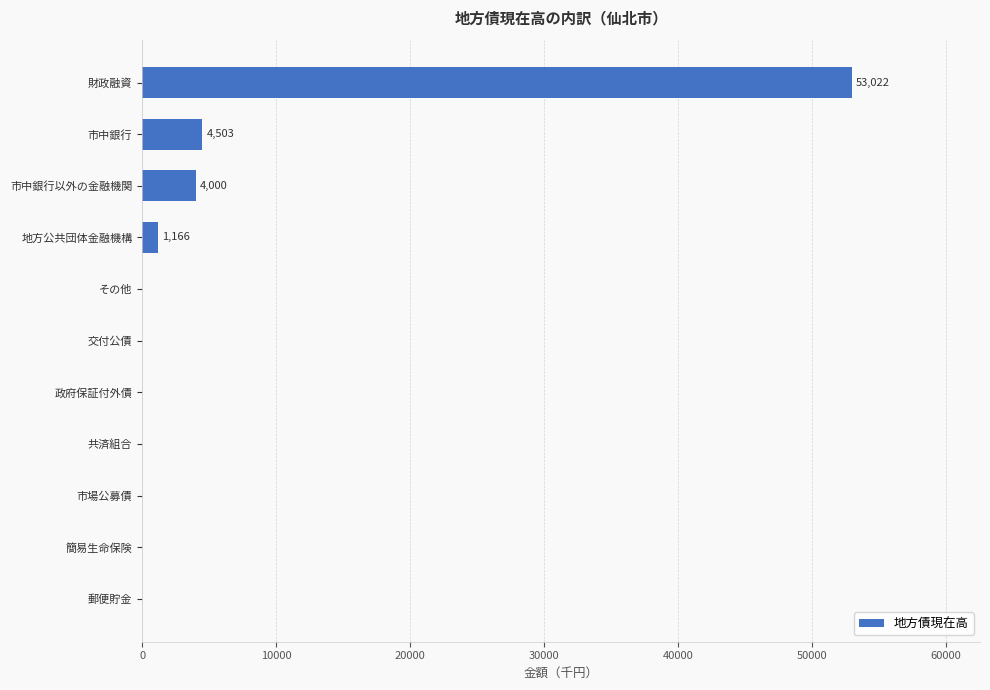

Does the chart contain stacked bars?

No